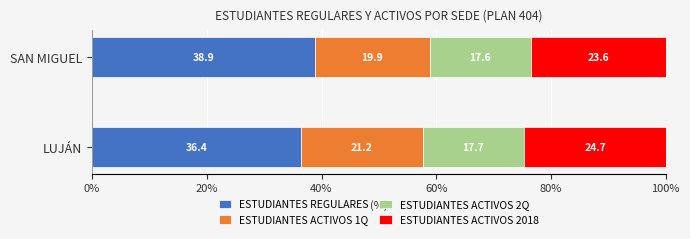

What is the difference between the maximum and minimum values in the ESTUDIANTES REGULARES series?

2.5